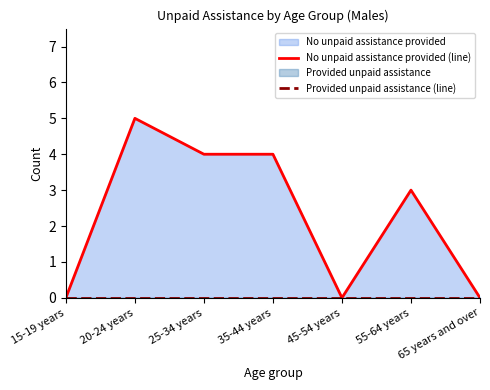

Reading right to left, list all the values displayed in this chart.

No unpaid assistance provided (line): 0	3	0	4	4	5	0
Provided unpaid assistance (line): 0	0	0	0	0	0	0